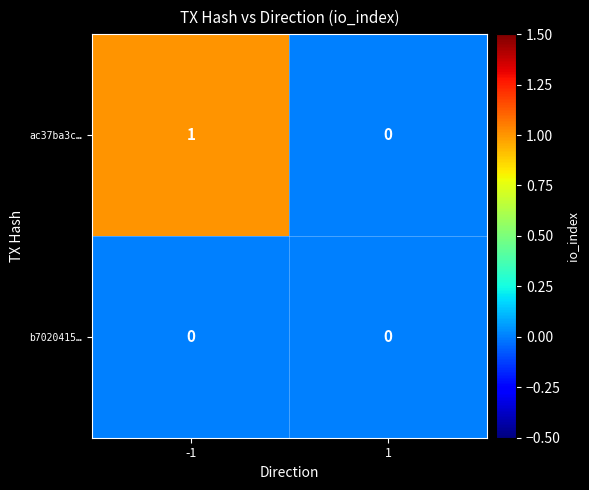

How many values in the ac37ba3c… series are below 1?

1